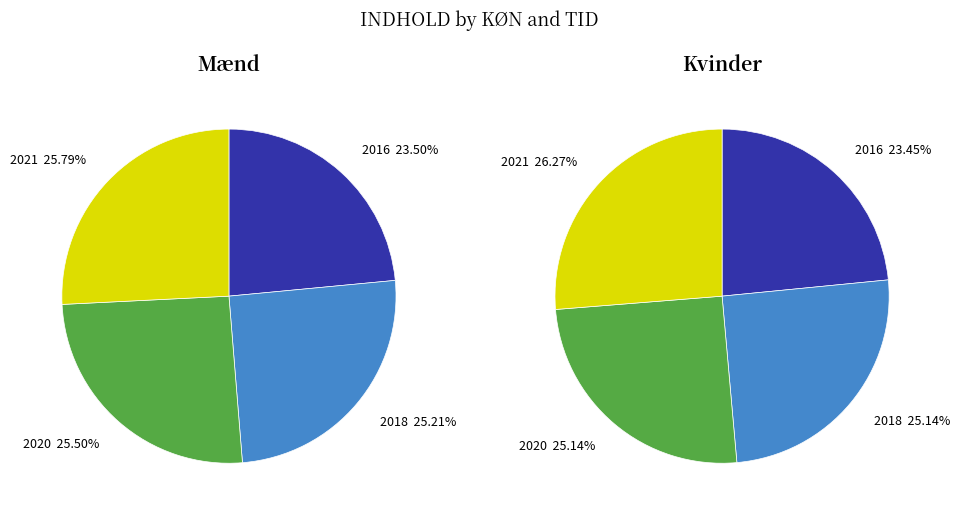

What is the largest slice in the pie chart?

2021